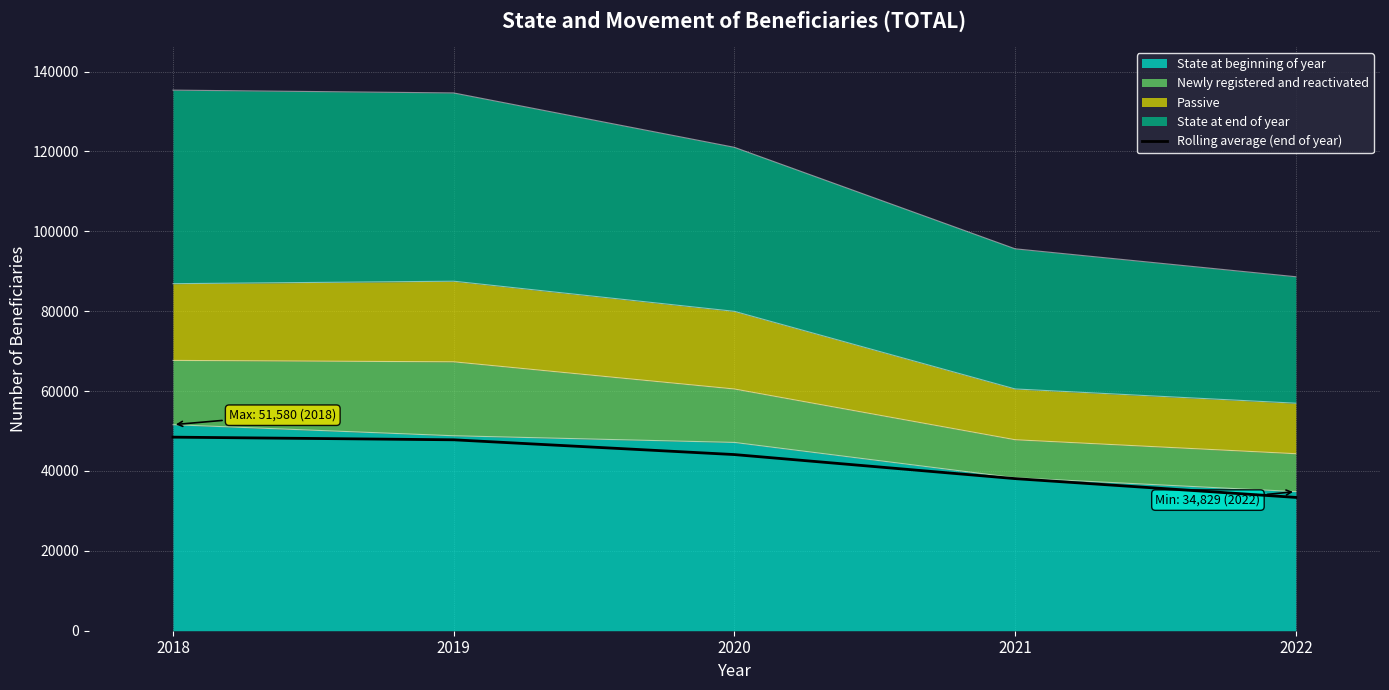

Reading left to right, what are all the values shown in this chart?

48462.0	47798.5	44100.5	38077.5	33375.0